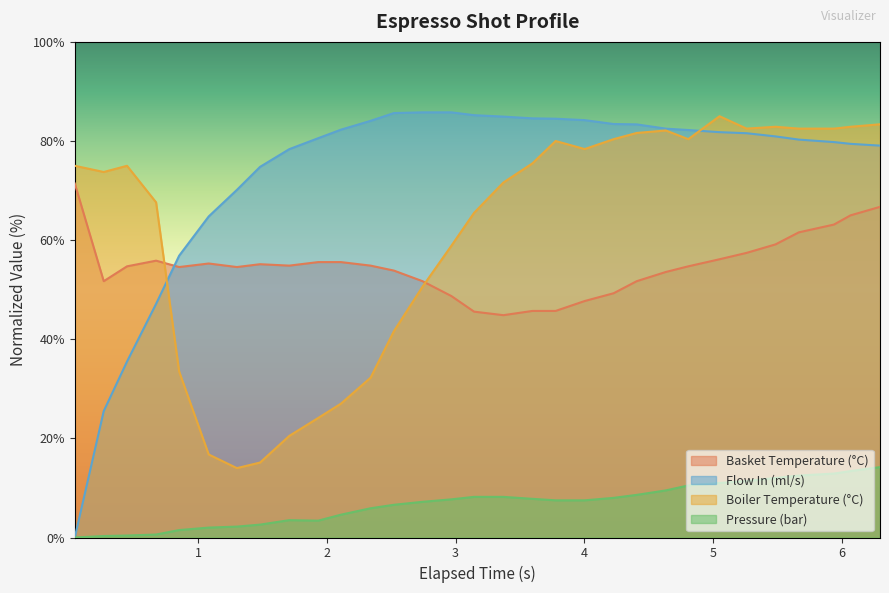

Which series has the largest range (max minus min)?

Flow In (ml/s)